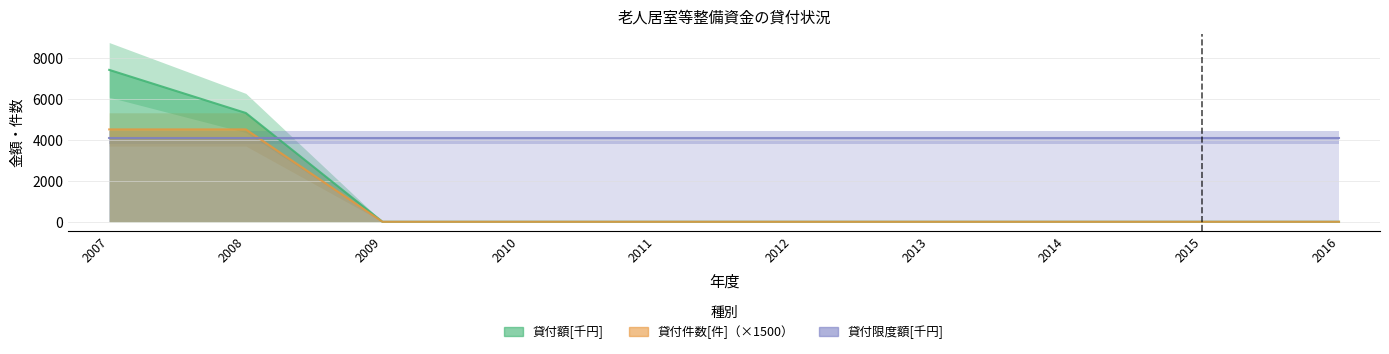

True or false: 貸付額[千円] has more than 0 interior local peaks.

False